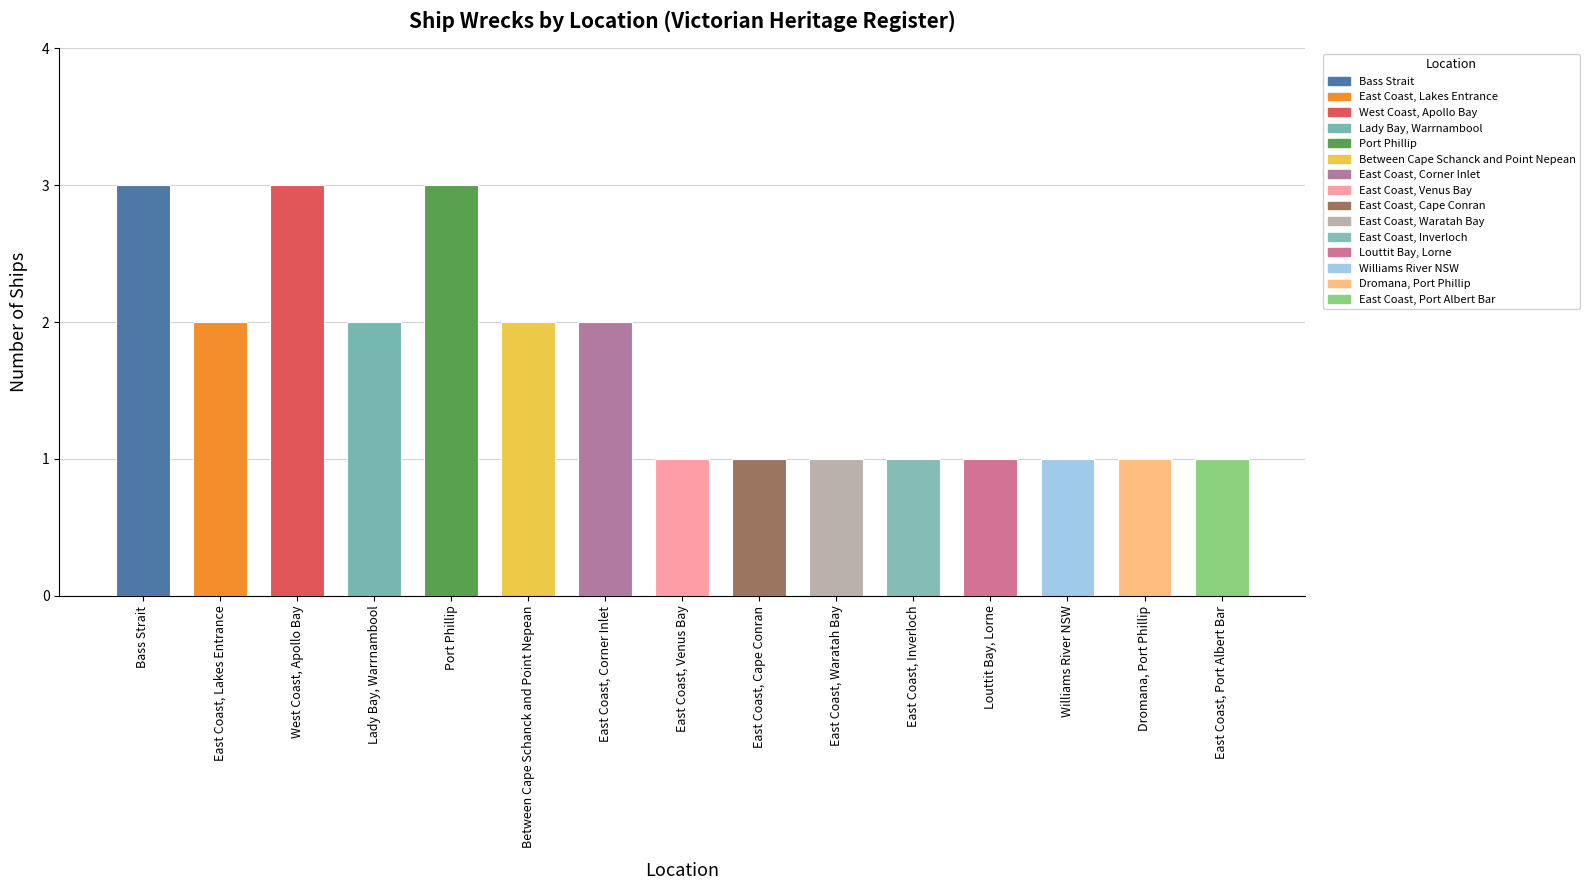

What is the maximum value shown in the chart?

3